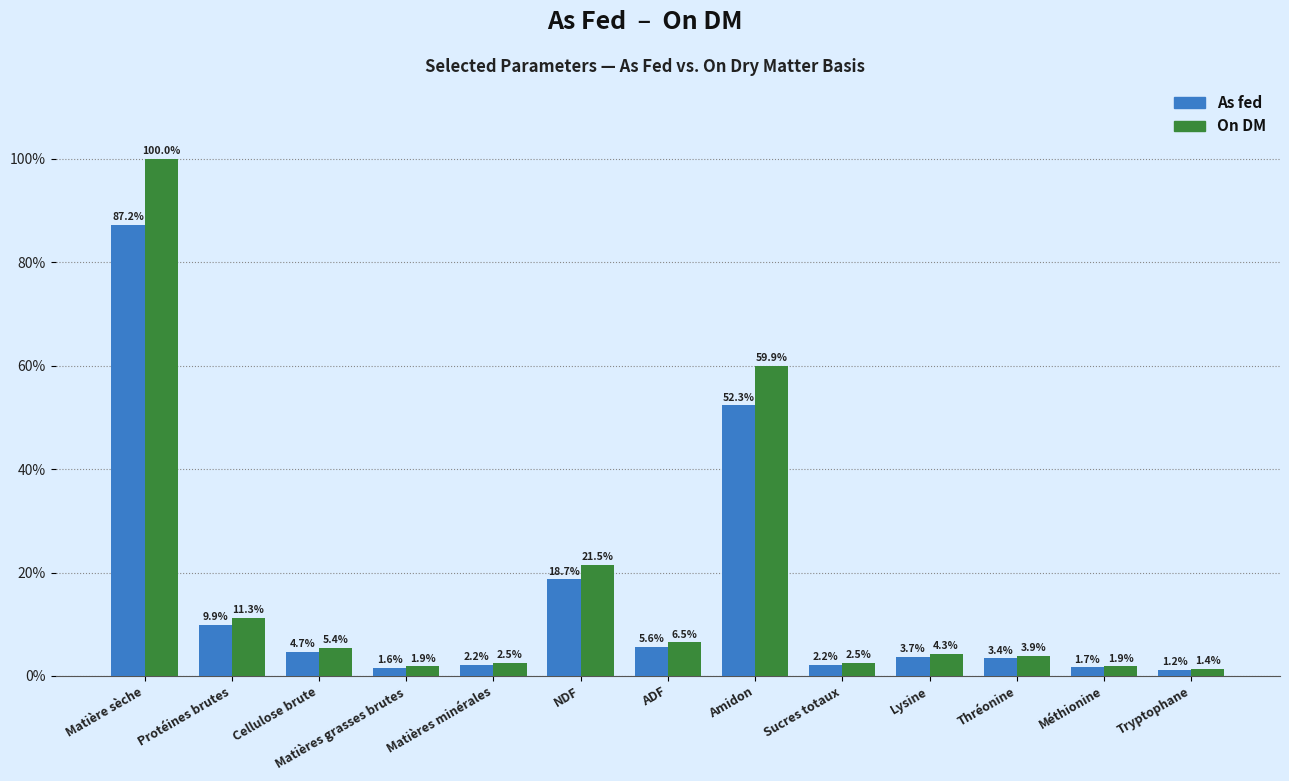

What is the difference between the On DM values at Cellulose brute and Amidon?

54.5